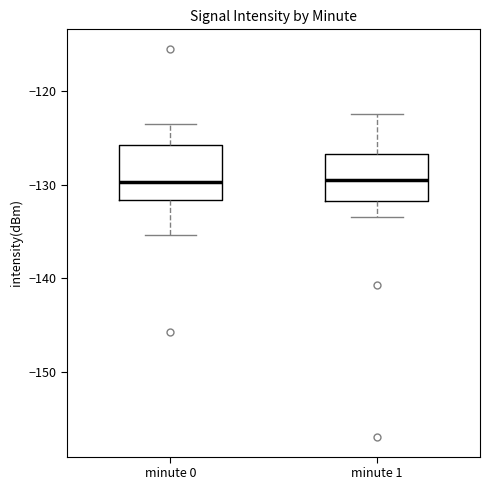

Reading left to right, read every box against the y-axis: the position of its median line, the range the box covers, and the ends of its whiskers. The values are not printed on the chart, so give them approximately, as read against the axis.

minute 0: median -130, box -132 to -126, whiskers -135 to -123
minute 1: median -129, box -132 to -127, whiskers -133 to -122